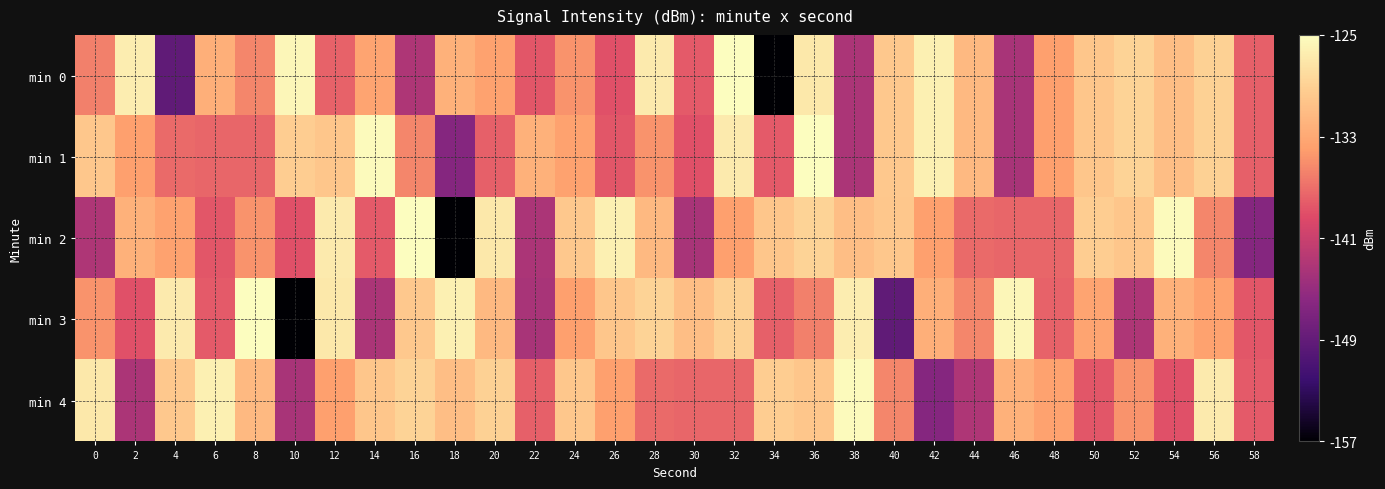

What is the spread (max minus min) of values at 32?

12.4